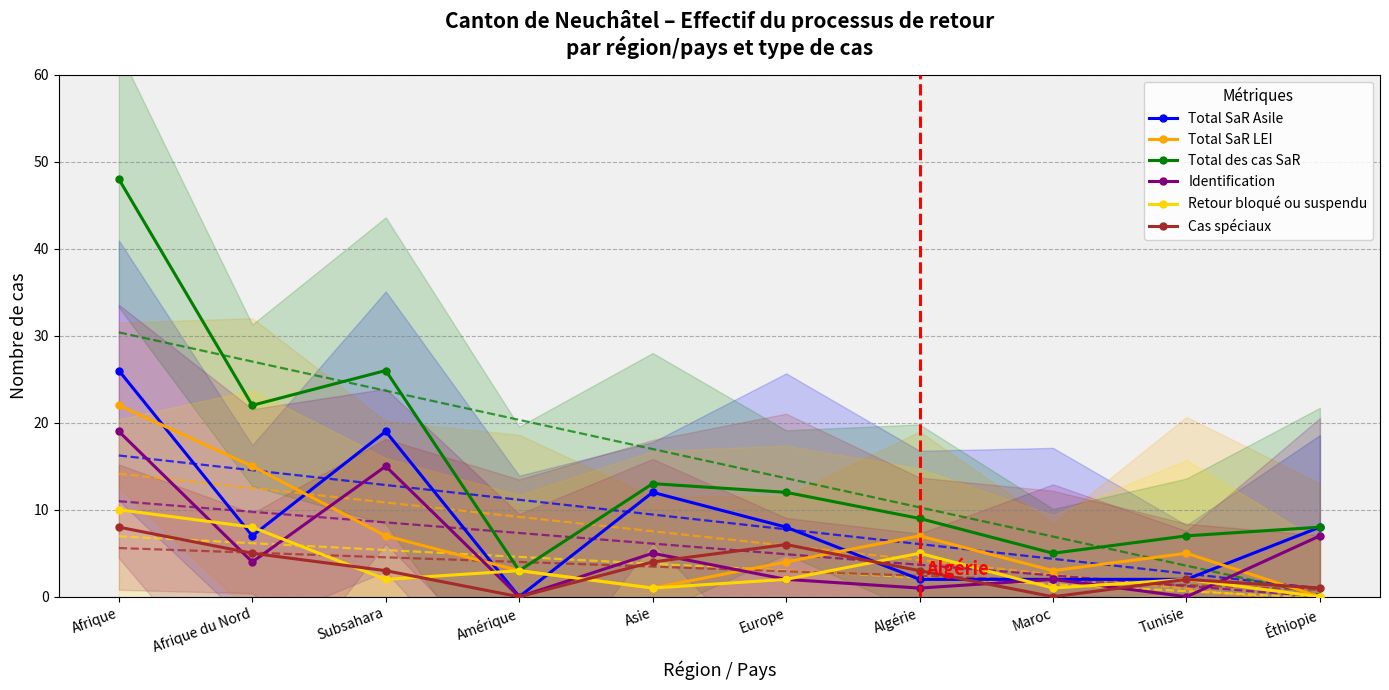

Between Asie and Algérie, which series saw the biggest shift?

Total SaR Asile